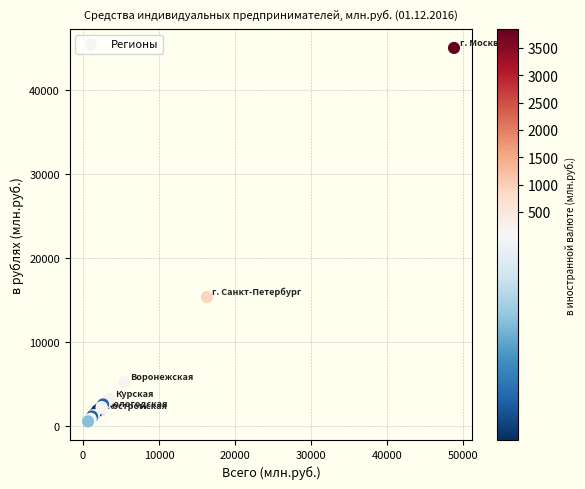

What Y value in the scatter plot is closest to 22789?

15374